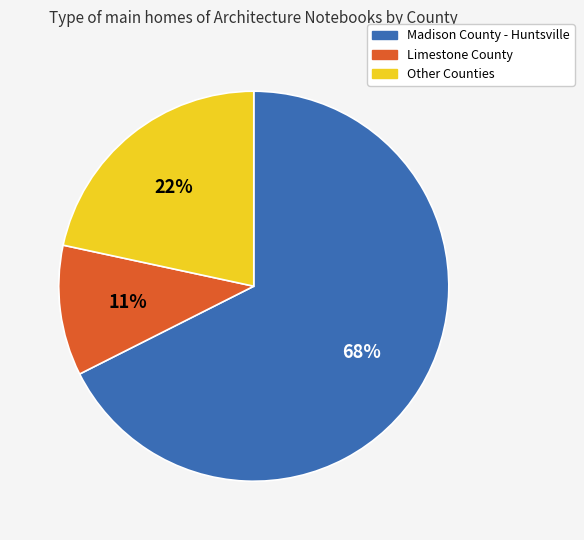

To the nearest percent, what is the average slice percentage?

33%